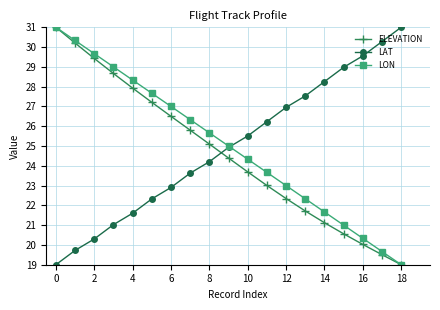

How many data points in LON are less than 24?

8